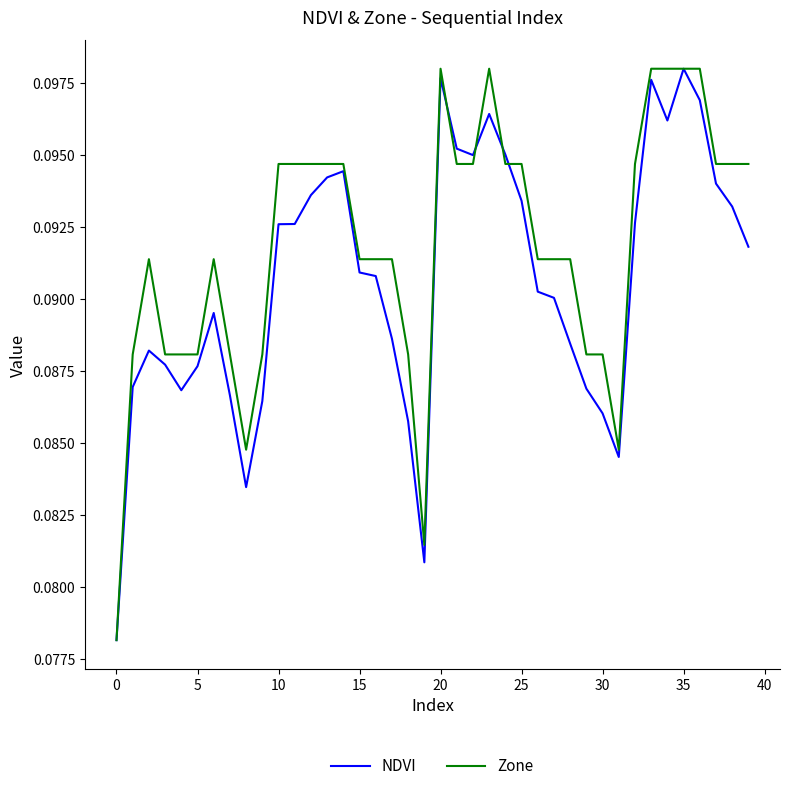

What are all the series names shown in the legend?

NDVI, Zone